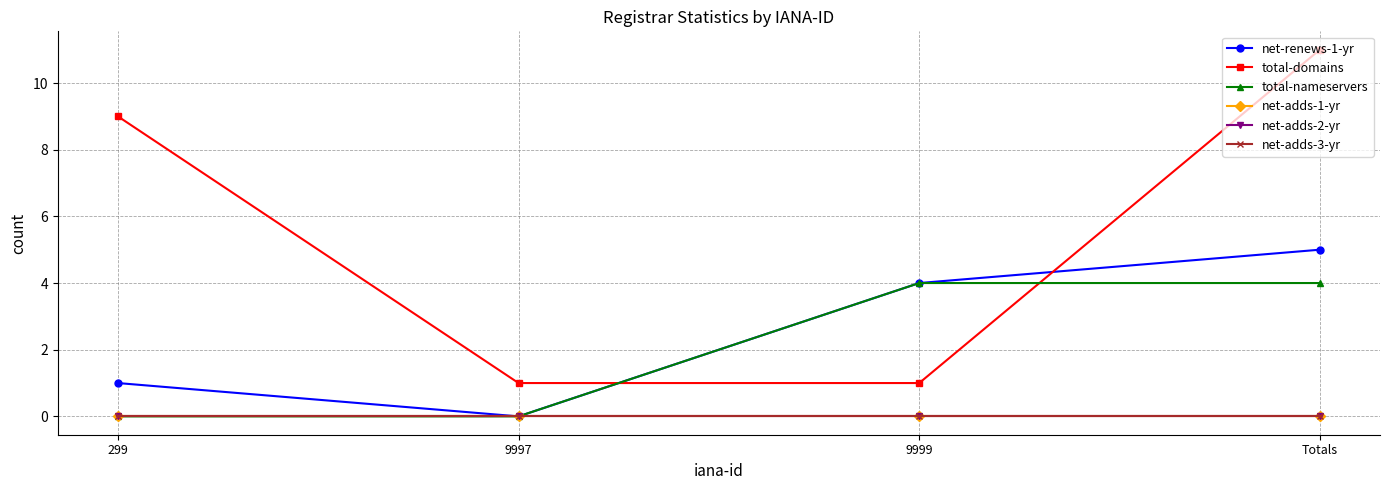

Which category has the lowest value across all series?

9997